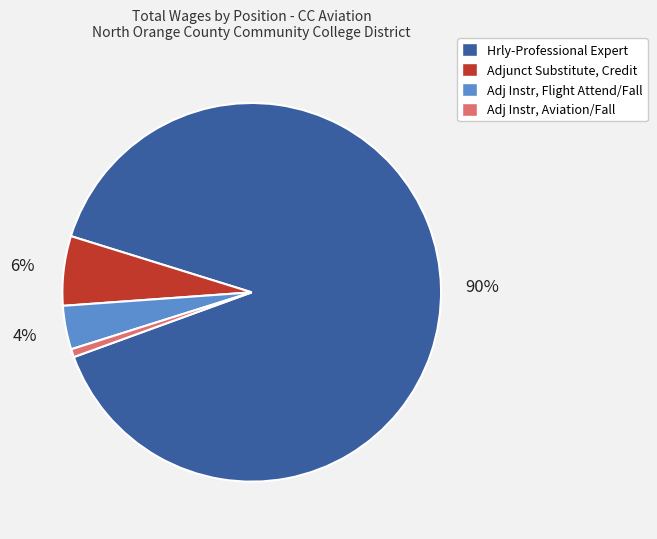

Does Hrly-Professional Expert account for over 50% of the chart?

Yes